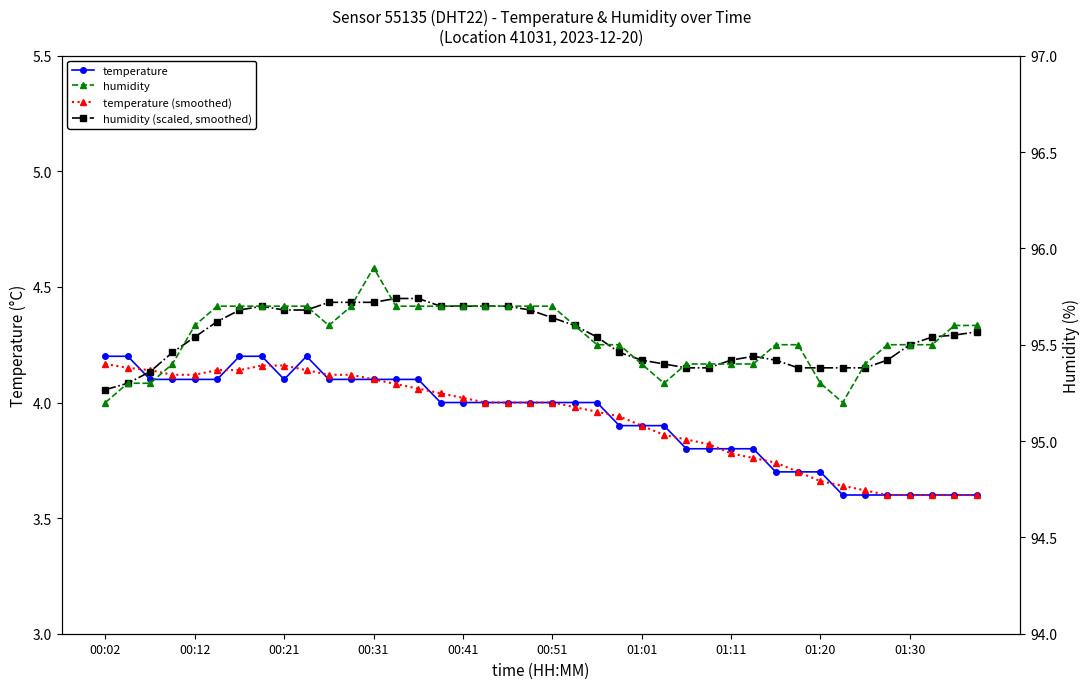

How many series are shown in this chart?

4